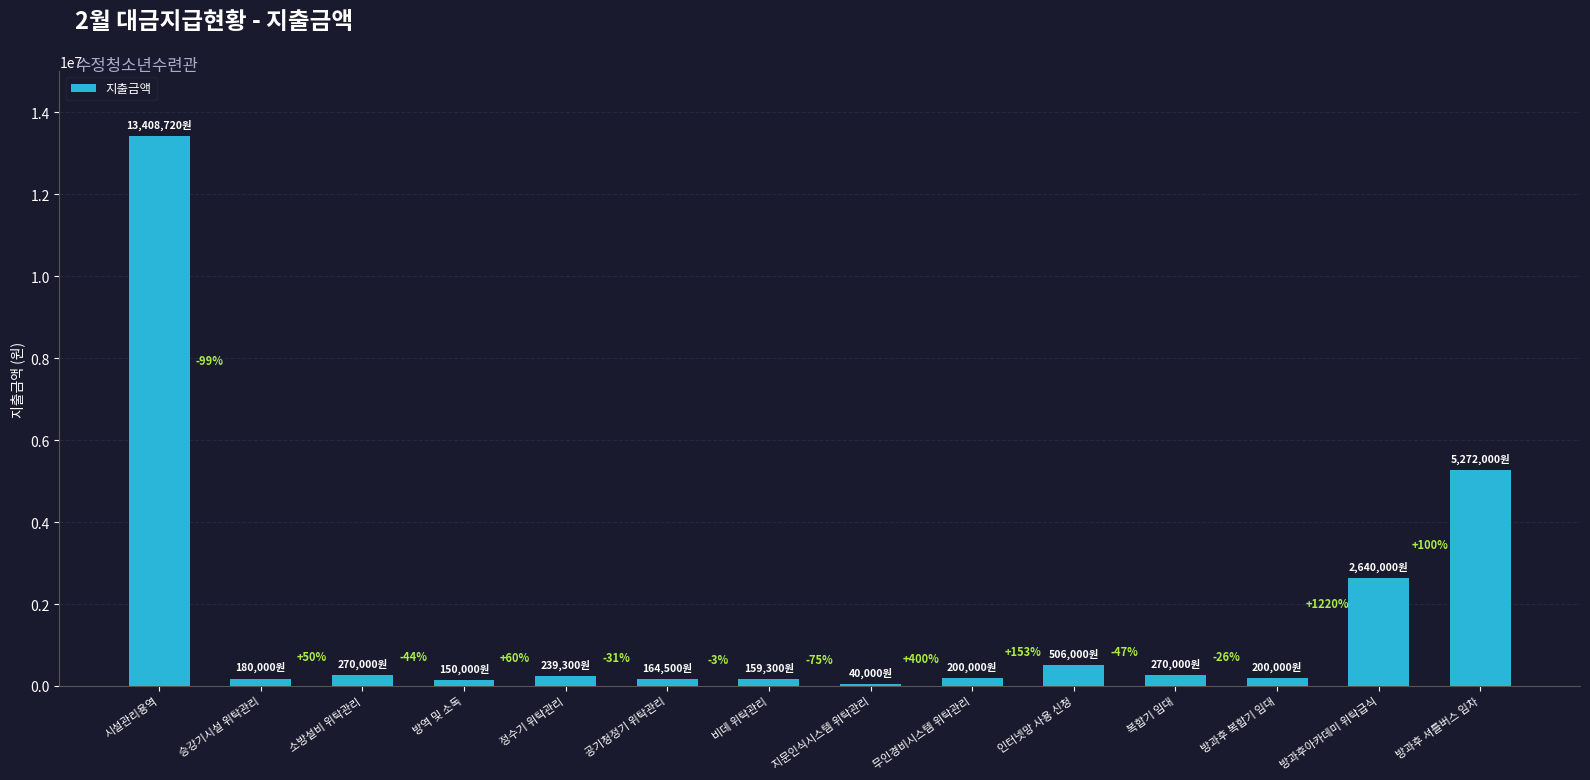

What is the minimum value shown in the chart?

40000